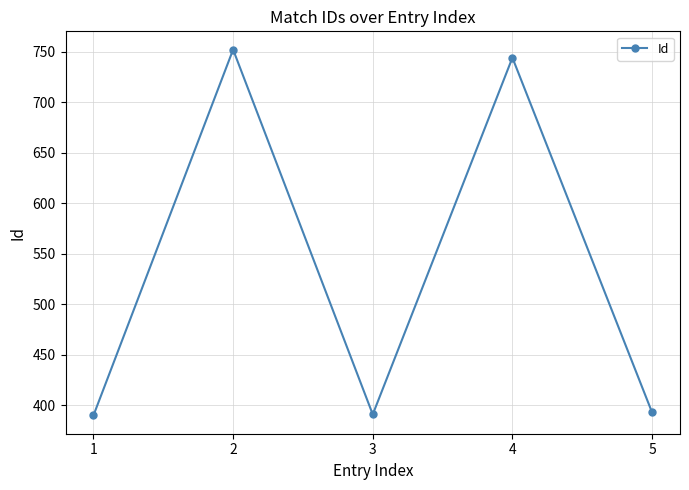

What is the ratio of the value at 3 to the value at 4?

0.5